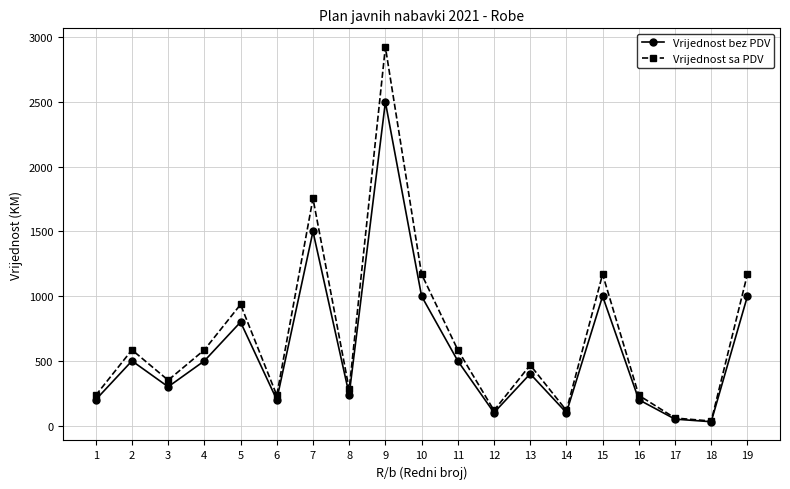

Between 6 and 19, which series saw the biggest shift?

Vrijednost sa PDV